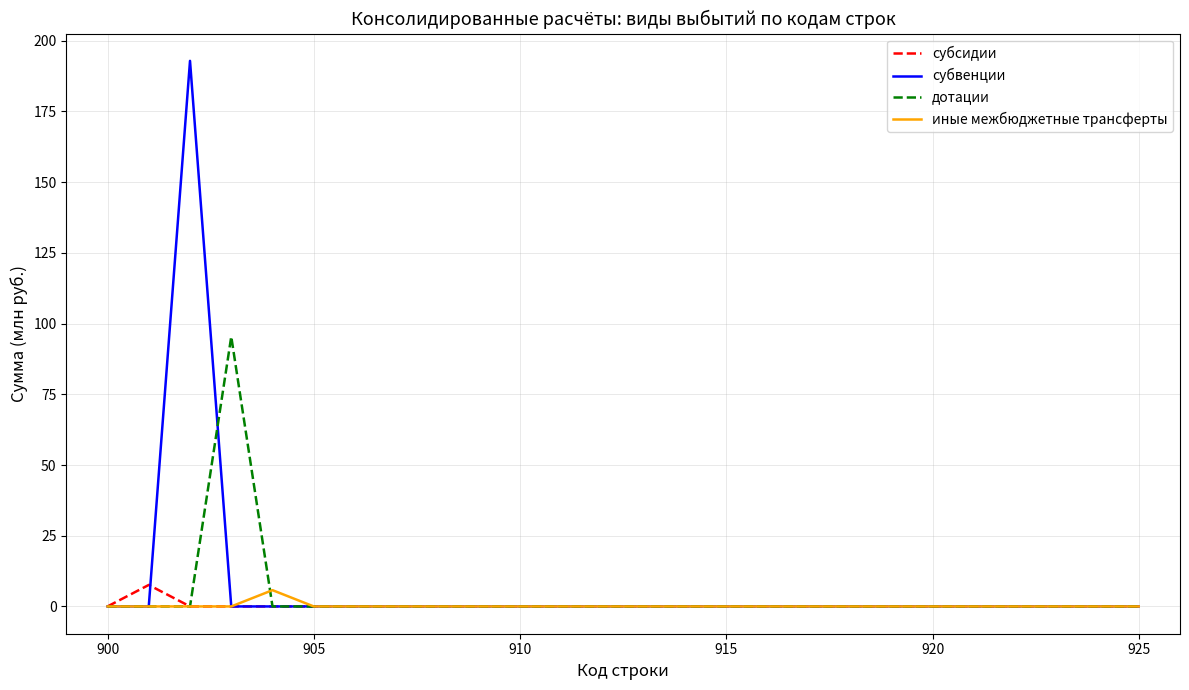

Which series has the largest range (max minus min)?

субвенции